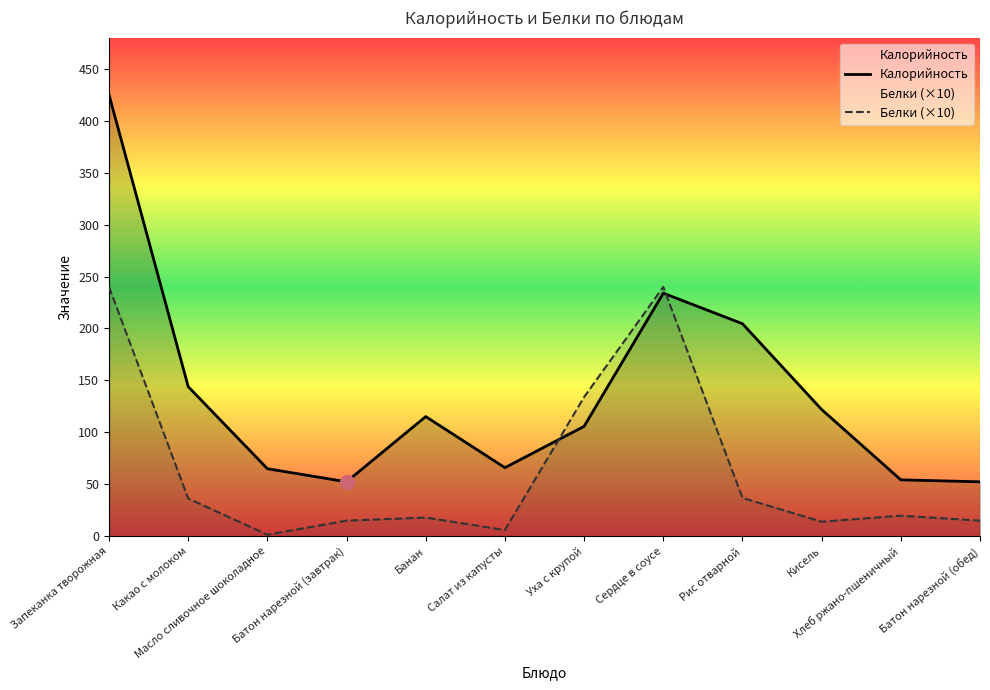

What is the sum of all Калорийность values?

1640.7